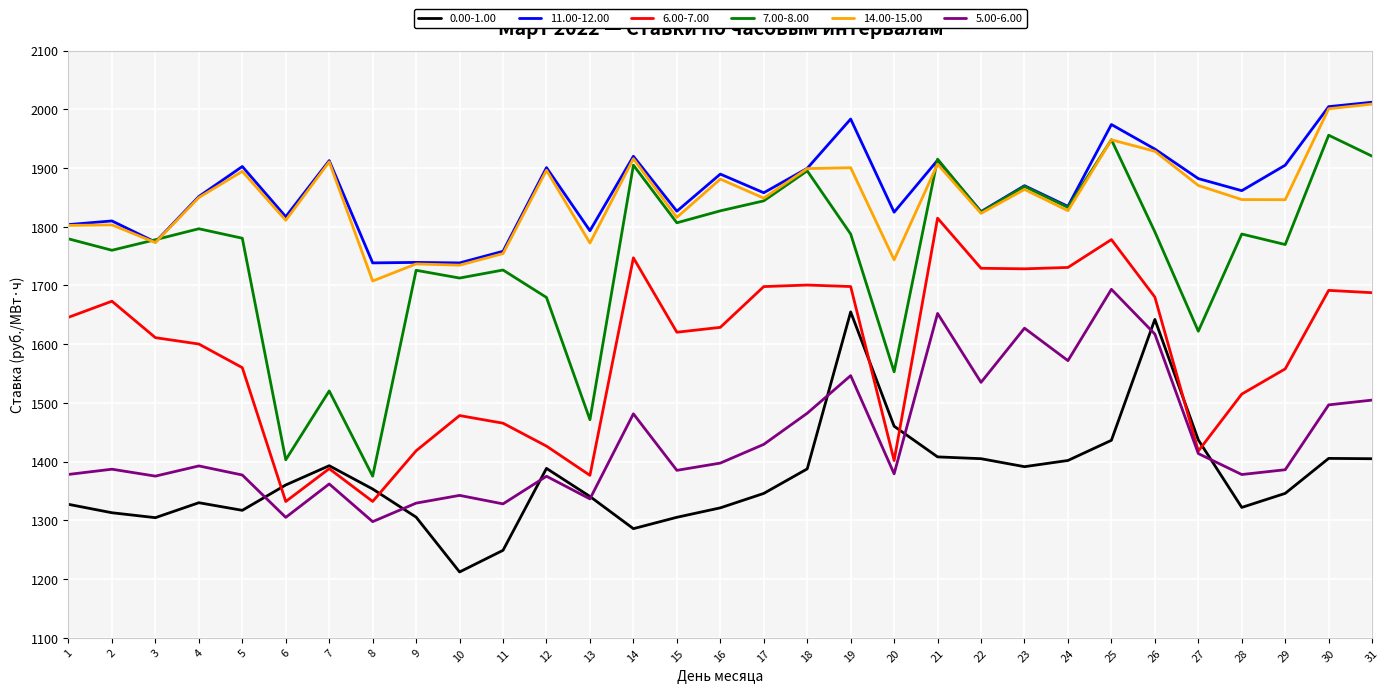

At which category is the sum across all series the highest?

25